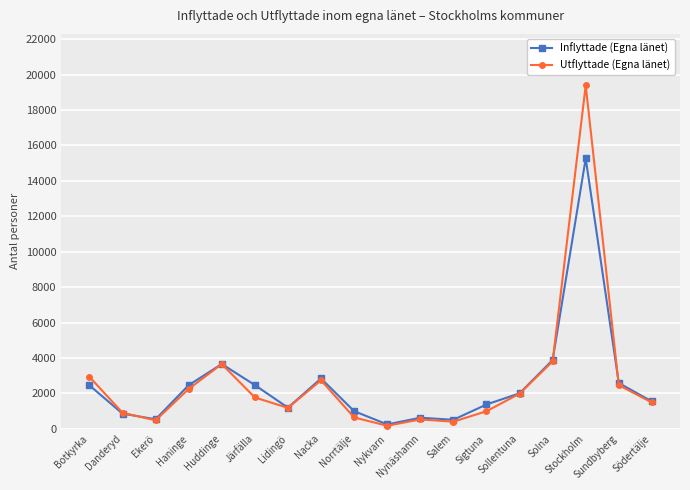

True or false: Inflyttade (Egna länet) and Utflyttade (Egna länet) intersect in this chart.

True